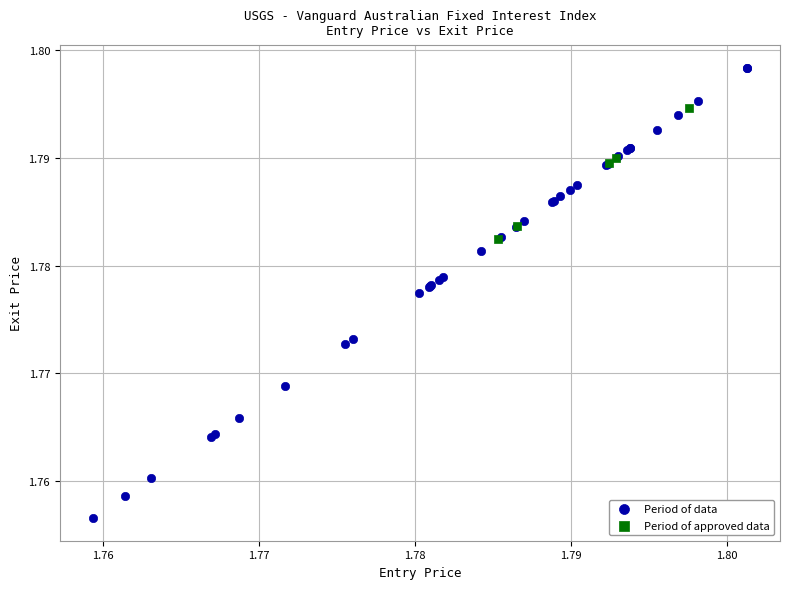

What are all the series names shown in the legend?

Period of data, Period of approved data